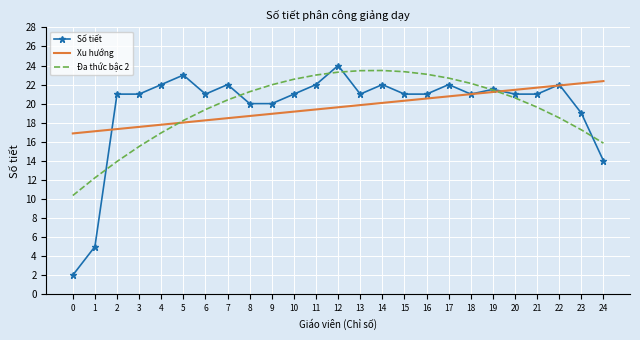

What is the smallest value displayed?

2.0